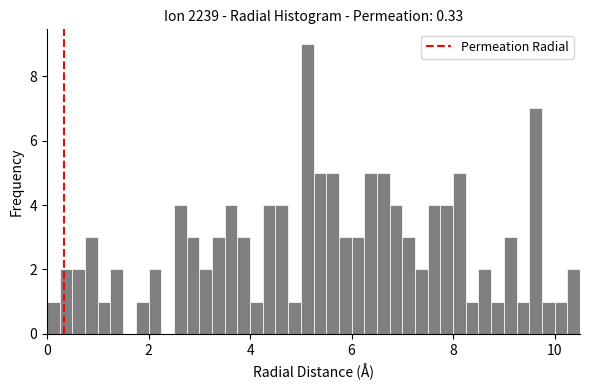

Read against the x-axis, roughly where is the centre of the tallest bar?

5.2